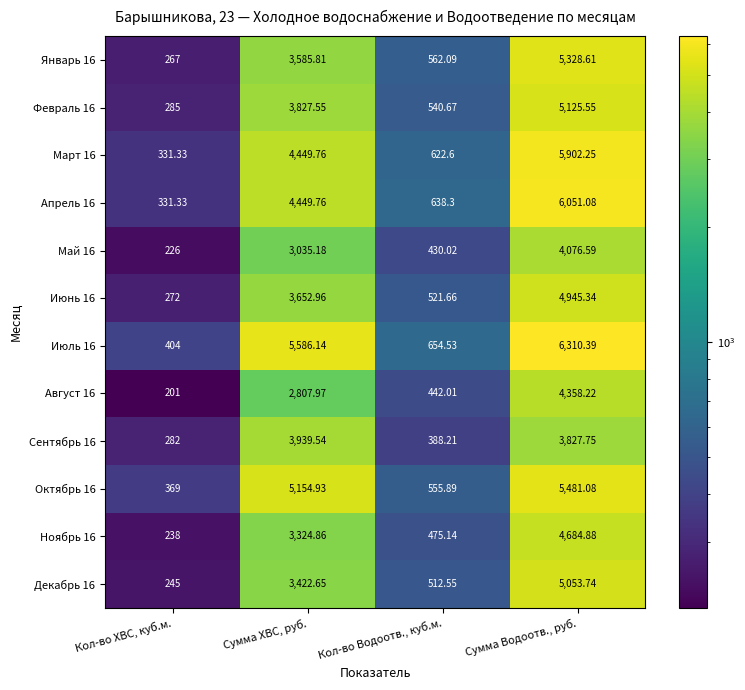

Which series has the largest total across all categories?

Июль 16